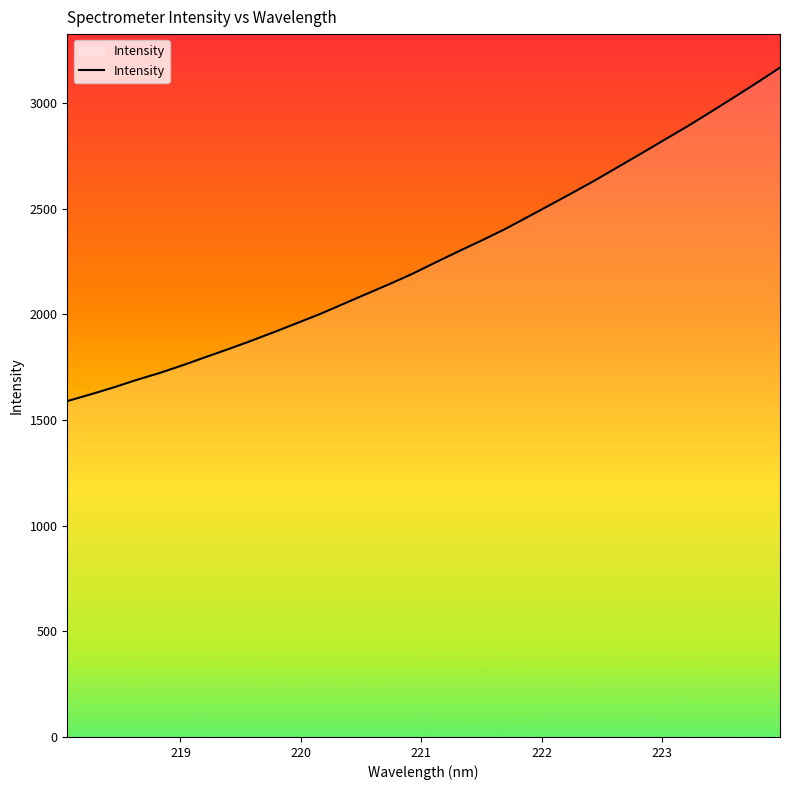

What is the greatest value displayed?

3168.2